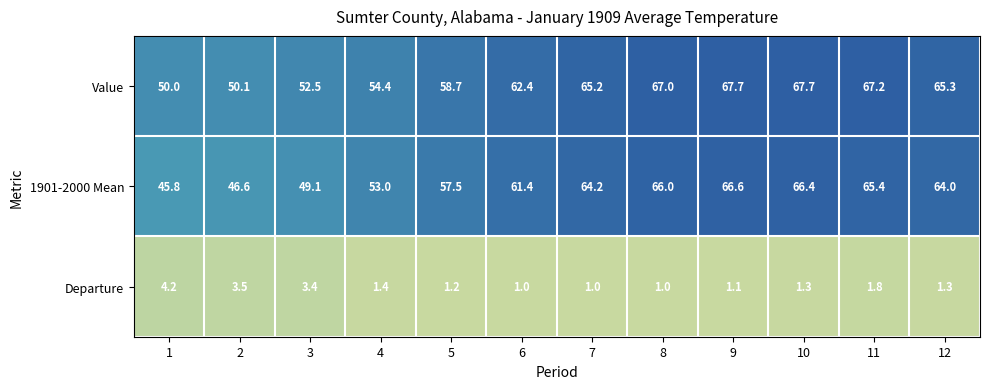

Rank the series at 10 from lowest to highest value.

Departure, 1901-2000 Mean, Value